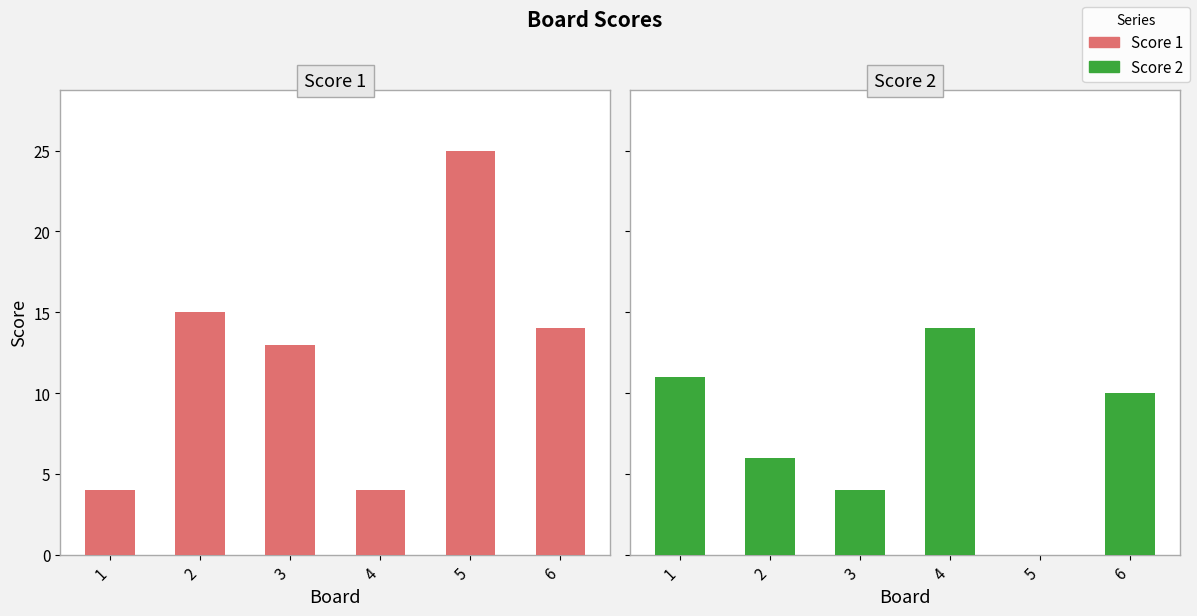

At which category is the sum across all series the highest?

5